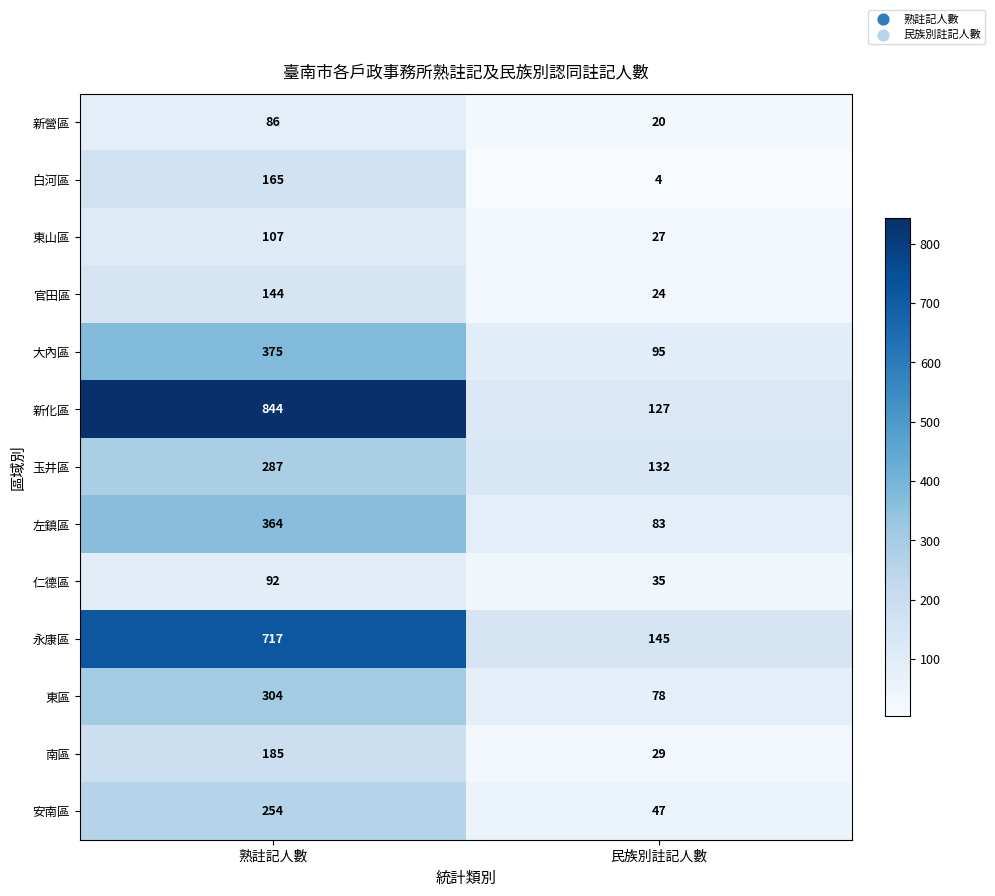

Reading right to left, list all the values displayed in this chart.

新營區: 民族別註記人數=20	熟註記人數=86
白河區: 民族別註記人數=4	熟註記人數=165
東山區: 民族別註記人數=27	熟註記人數=107
官田區: 民族別註記人數=24	熟註記人數=144
大內區: 民族別註記人數=95	熟註記人數=375
新化區: 民族別註記人數=127	熟註記人數=844
玉井區: 民族別註記人數=132	熟註記人數=287
左鎮區: 民族別註記人數=83	熟註記人數=364
仁德區: 民族別註記人數=35	熟註記人數=92
永康區: 民族別註記人數=145	熟註記人數=717
東區: 民族別註記人數=78	熟註記人數=304
南區: 民族別註記人數=29	熟註記人數=185
安南區: 民族別註記人數=47	熟註記人數=254